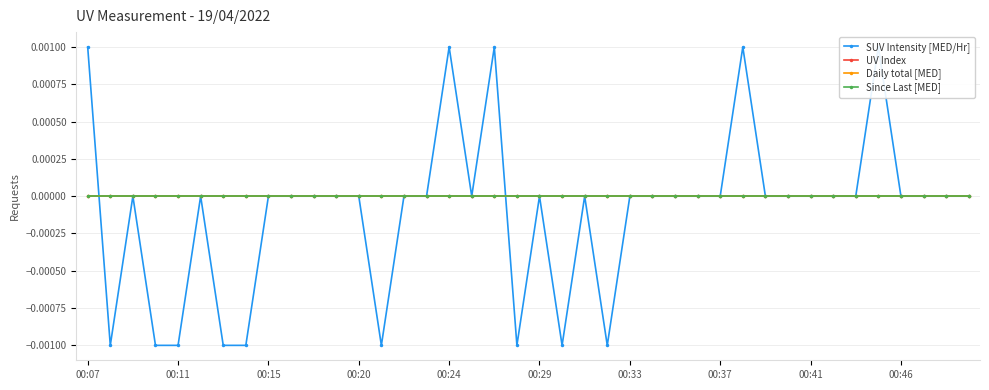

At which category is the sum across all series the highest?

00:07